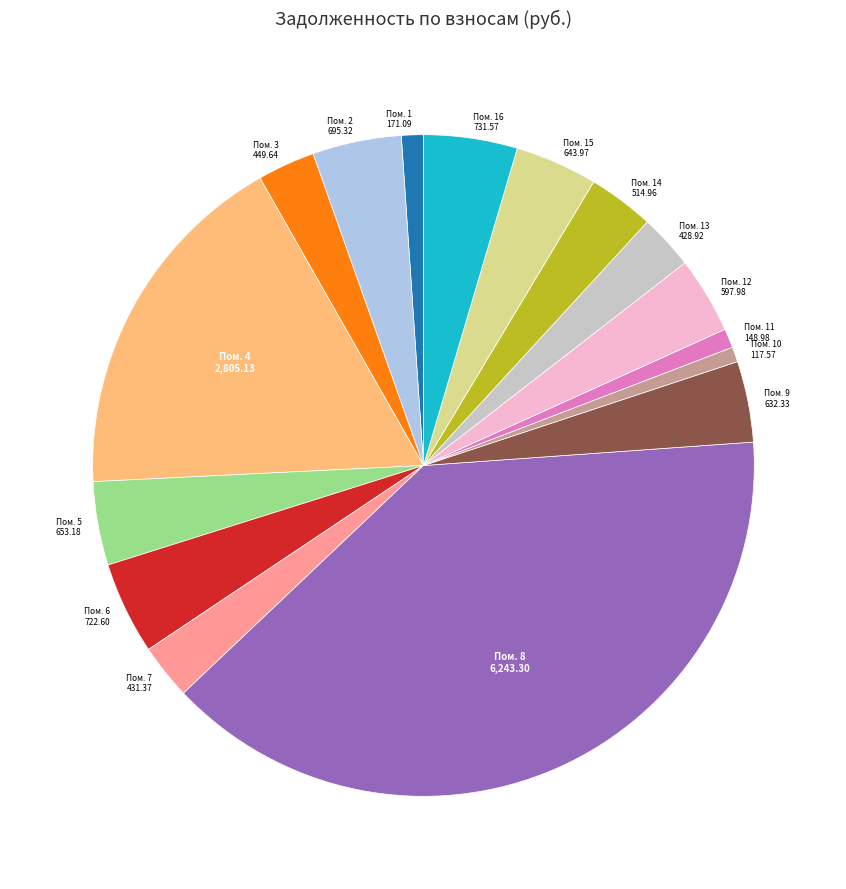

Is there a majority slice in this chart?

No